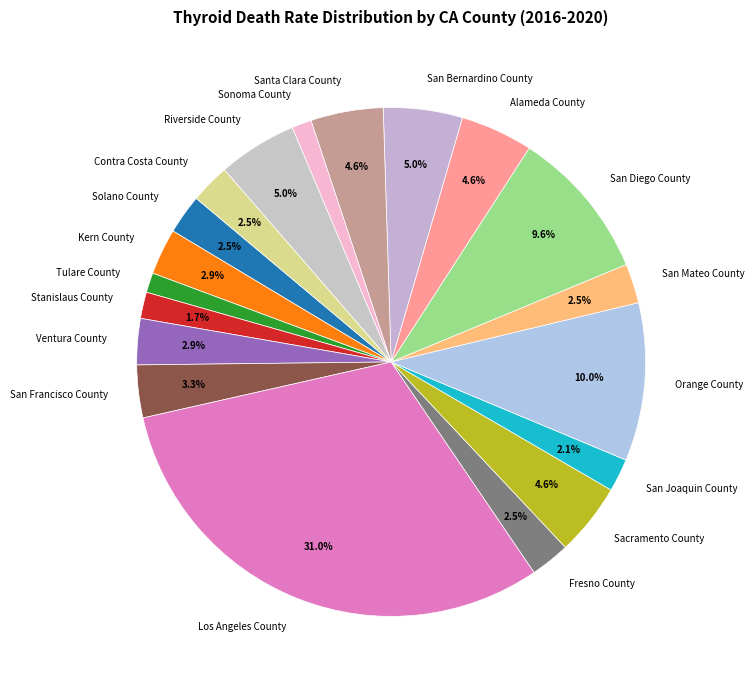

To the nearest percent, what portion does Ventura County represent?

3%